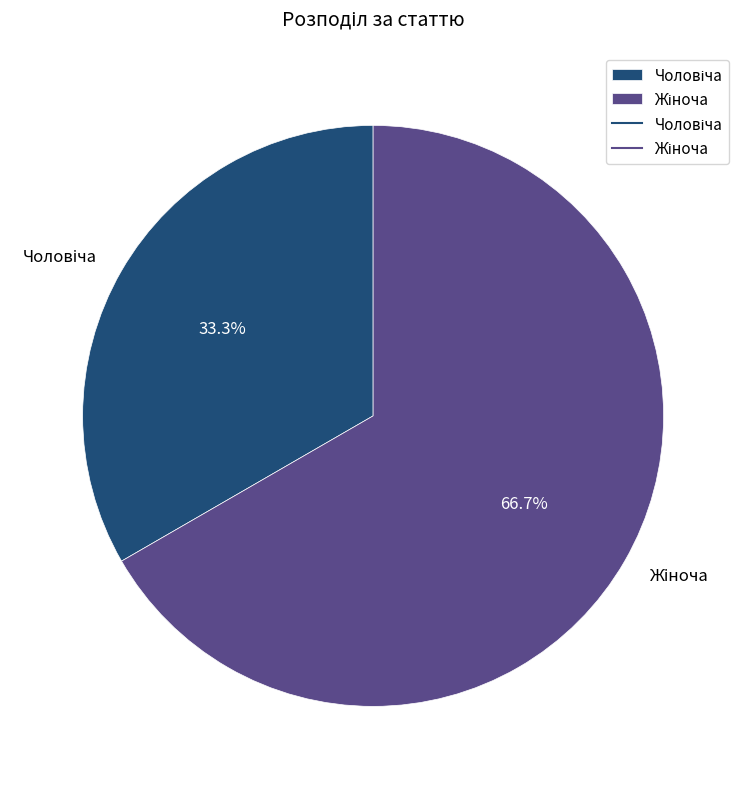

How many slices are in this pie chart?

2